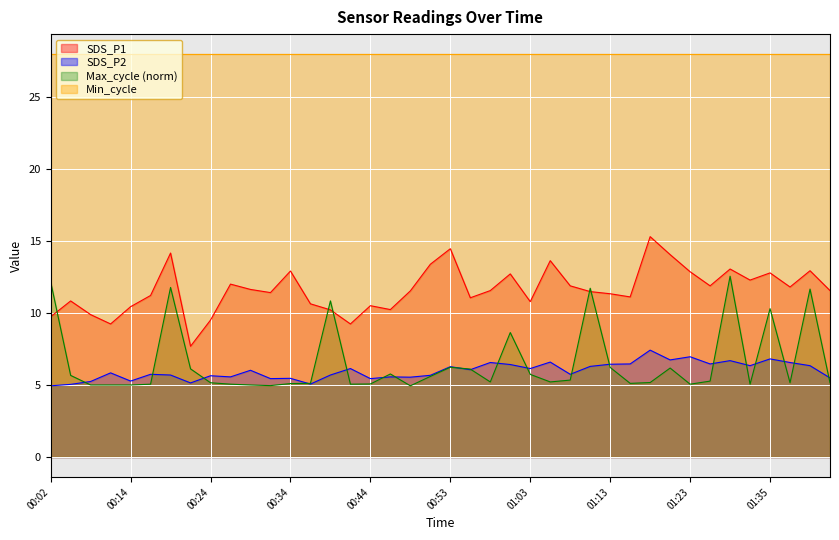

What is the lowest value of the SDS_P1 series?

7.7